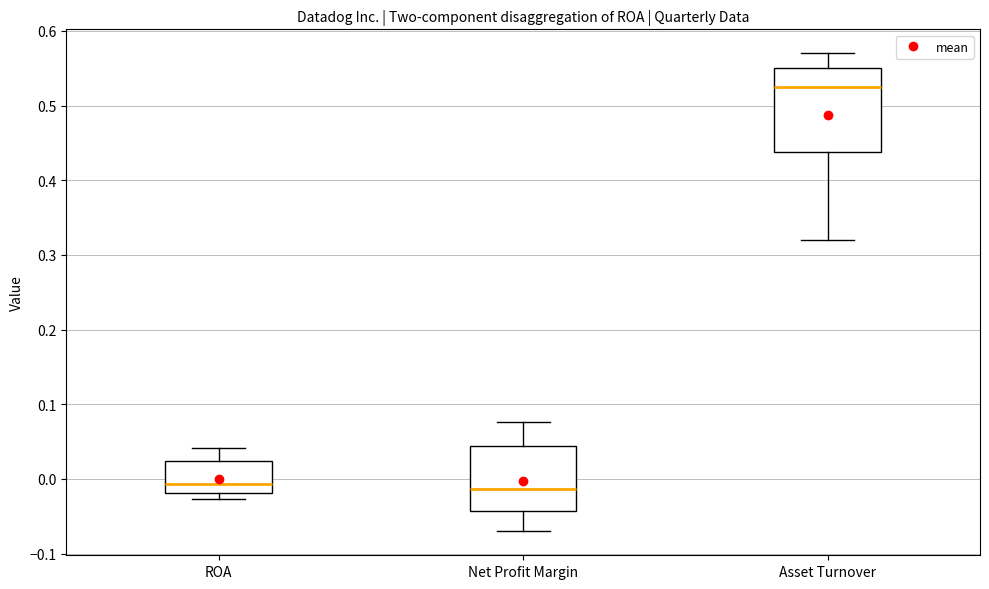

Comparing the boxes themselves (not the whiskers), which one is the tallest?

Asset Turnover